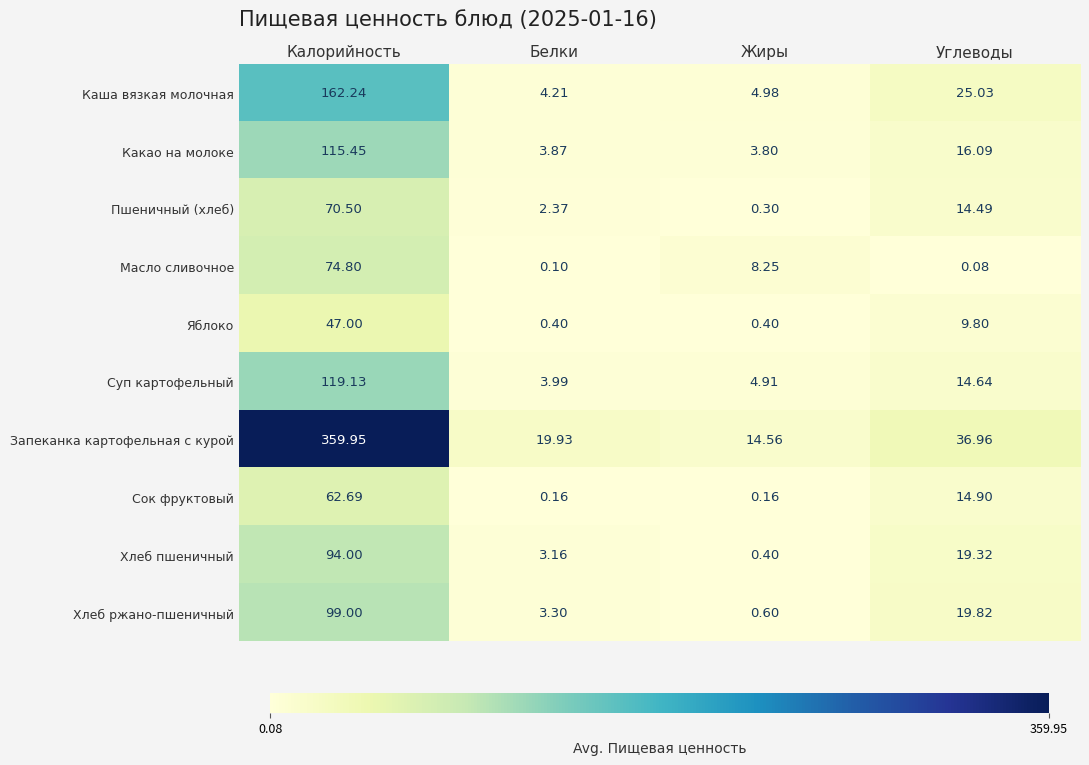

Which series has the largest total across all categories?

Запеканка картофельная с курой